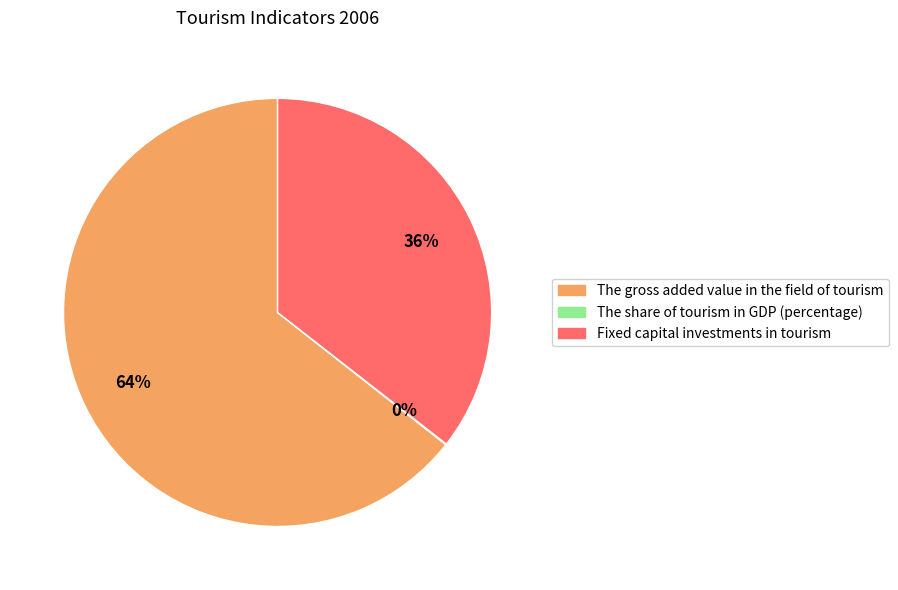

What is the ratio of the value at The gross added value in the field of tourism to the value at Fixed capital investments in tourism?

1.8